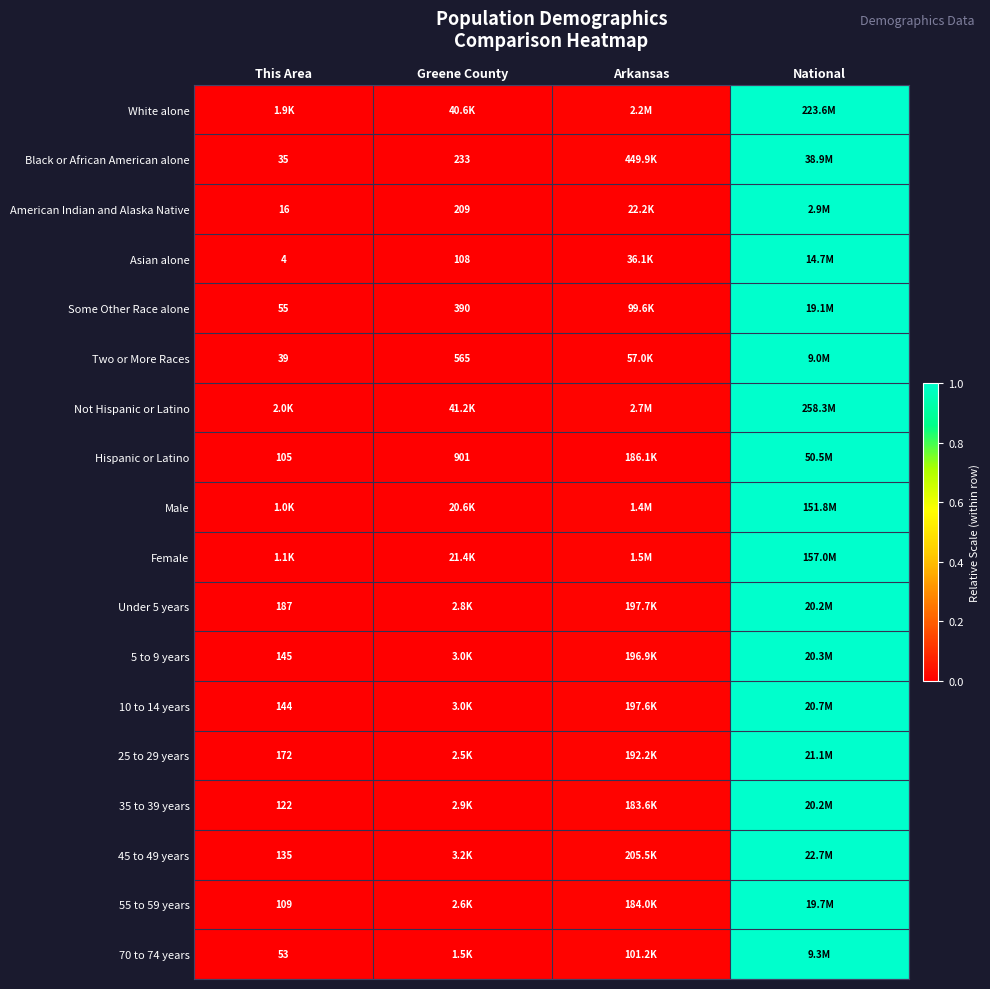

Is the value of White alone at This Area greater than the value of 45 to 49 years at Greene County?

No